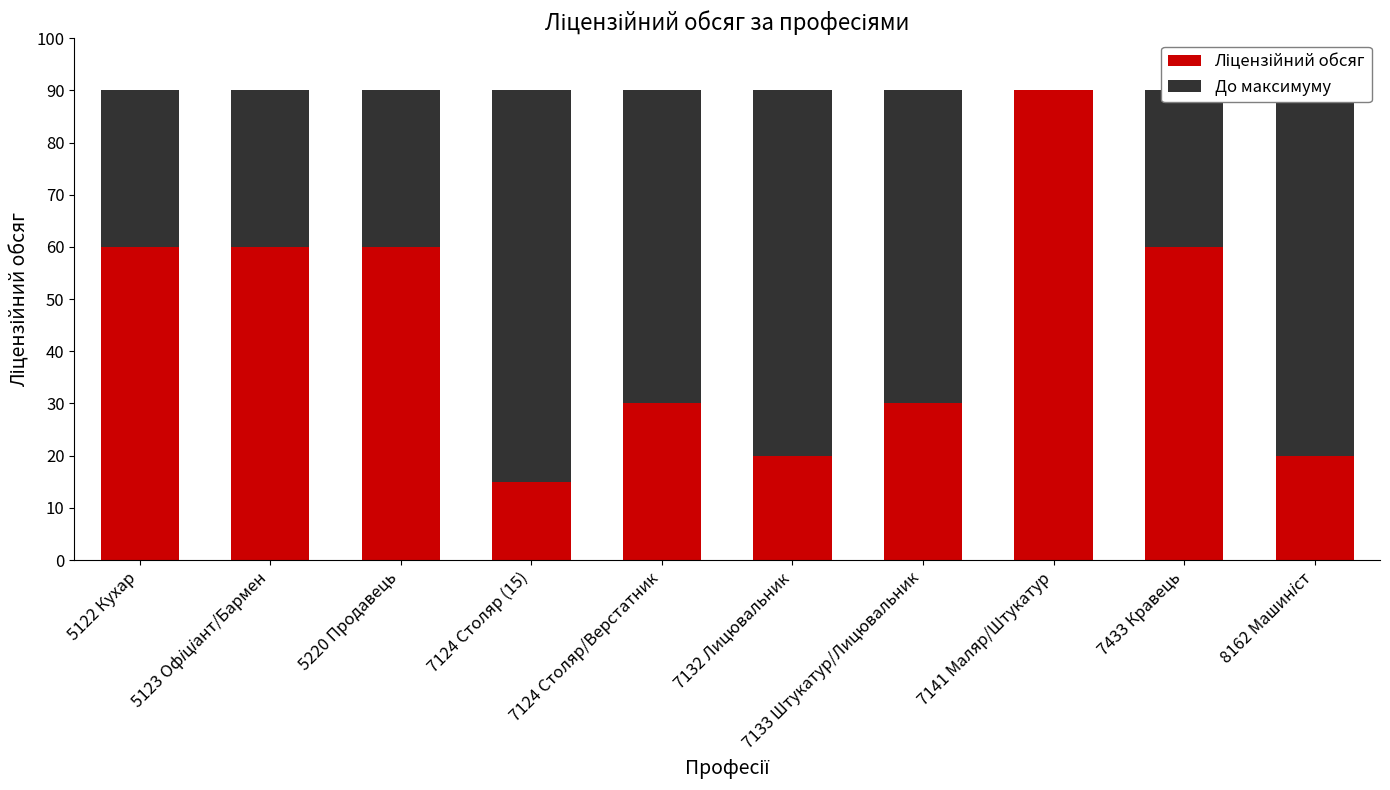

True or false: Ліцензійний обсяг has a value of 60 at 7433 Кравець.

True